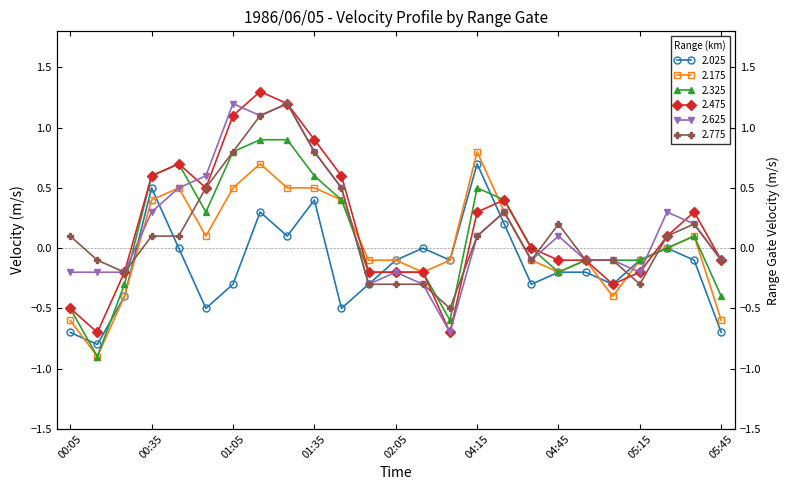

The value of 2.025 at 02:15 is -0.0. True or false?

True